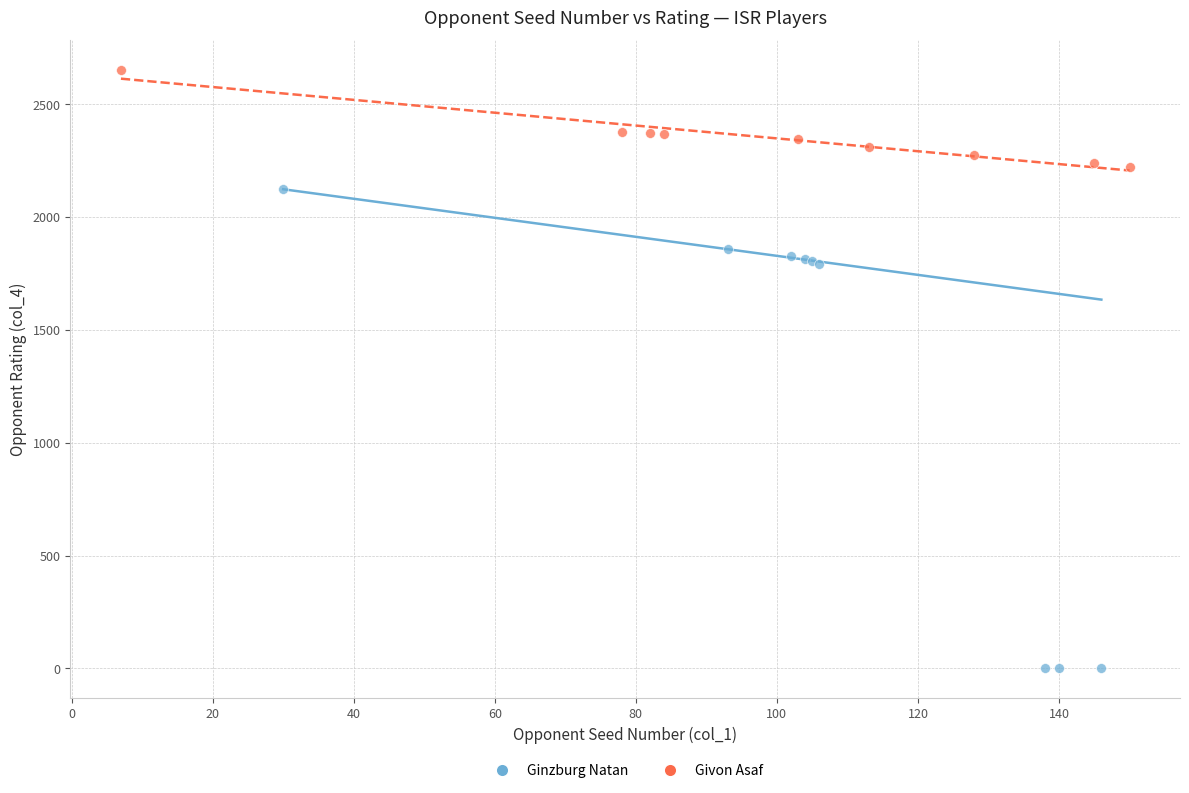

What are all the series names shown in the legend?

Ginzburg Natan, Givon Asaf